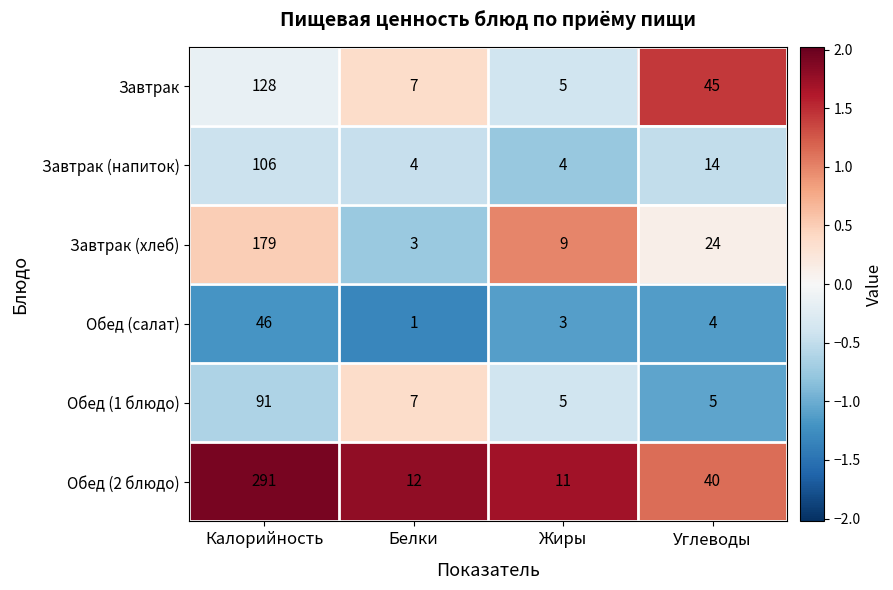

Which label corresponds to the largest value in the chart?

Калорийность